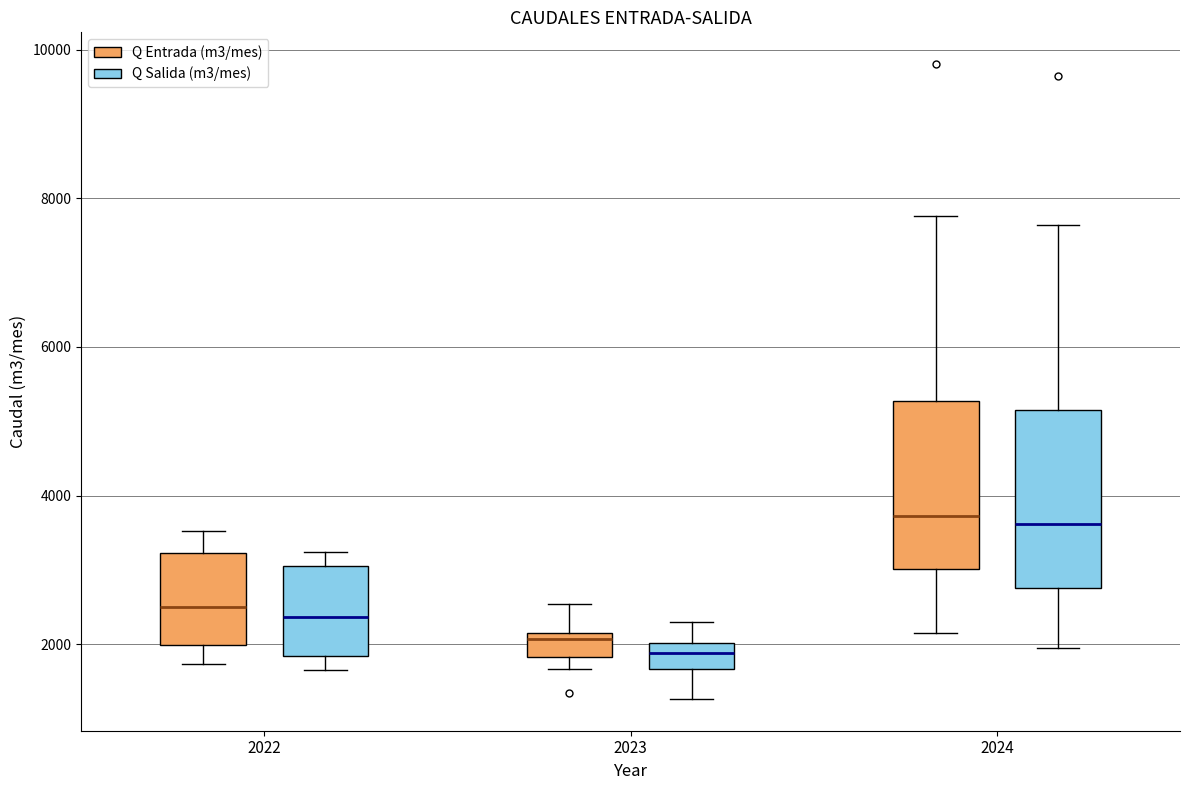

Reading left to right, transcribe this box plot: for each box, give where its median line is, the range the box spans, and where its two whiskers end, as read against the y-axis. The values are not printed on the chart, so give them approximately, as read against the axis.

2022 (Q Entrada (m3/mes)): median 2400, box 2000 to 3200, whiskers 1800 to 3600
2022 (Q Salida (m3/mes)): median 2400, box 1800 to 3000, whiskers 1600 to 3200
2023 (Q Entrada (m3/mes)): median 2000, box 1800 to 2200, whiskers 1600 to 2600
2023 (Q Salida (m3/mes)): median 1800, box 1600 to 2000, whiskers 1200 to 2200
2024 (Q Entrada (m3/mes)): median 3800, box 3000 to 5200, whiskers 2200 to 7800
2024 (Q Salida (m3/mes)): median 3600, box 2800 to 5200, whiskers 2000 to 7600